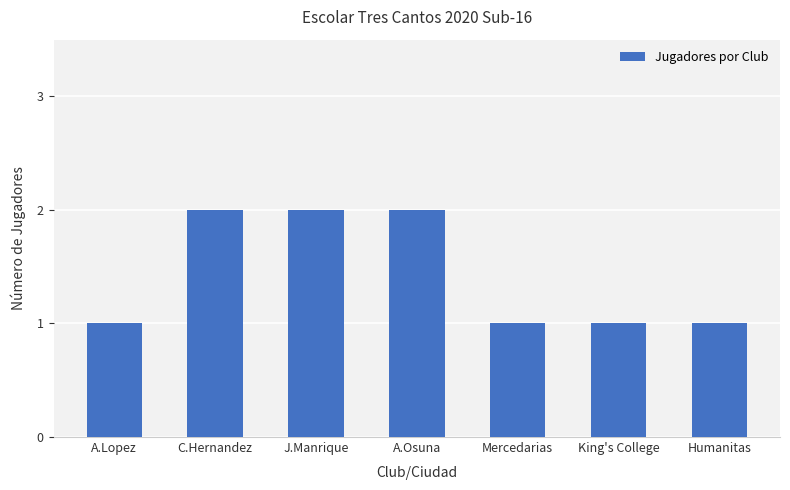

What is the greatest value displayed?

2